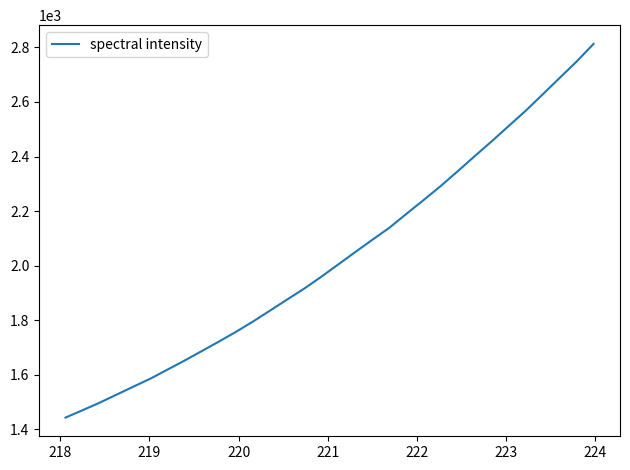

What is the minimum value shown in the chart?

1442.8